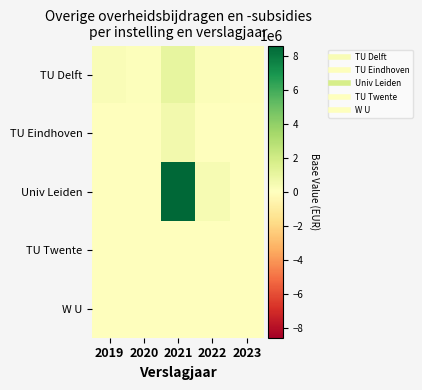

Rank the series at 2022 from highest to lowest value.

Univ Leiden, TU Delft, TU Eindhoven, TU Twente, W U